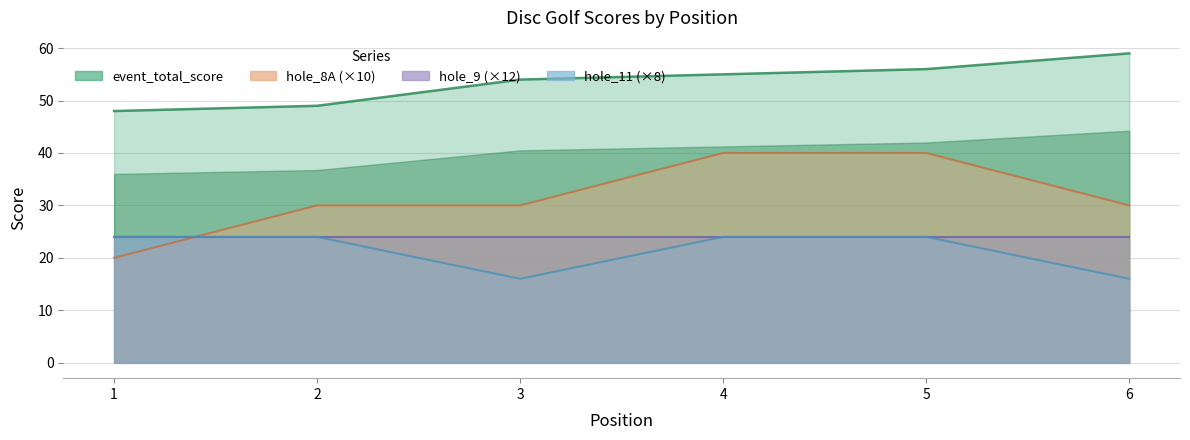

How many data points are less than 55?

3